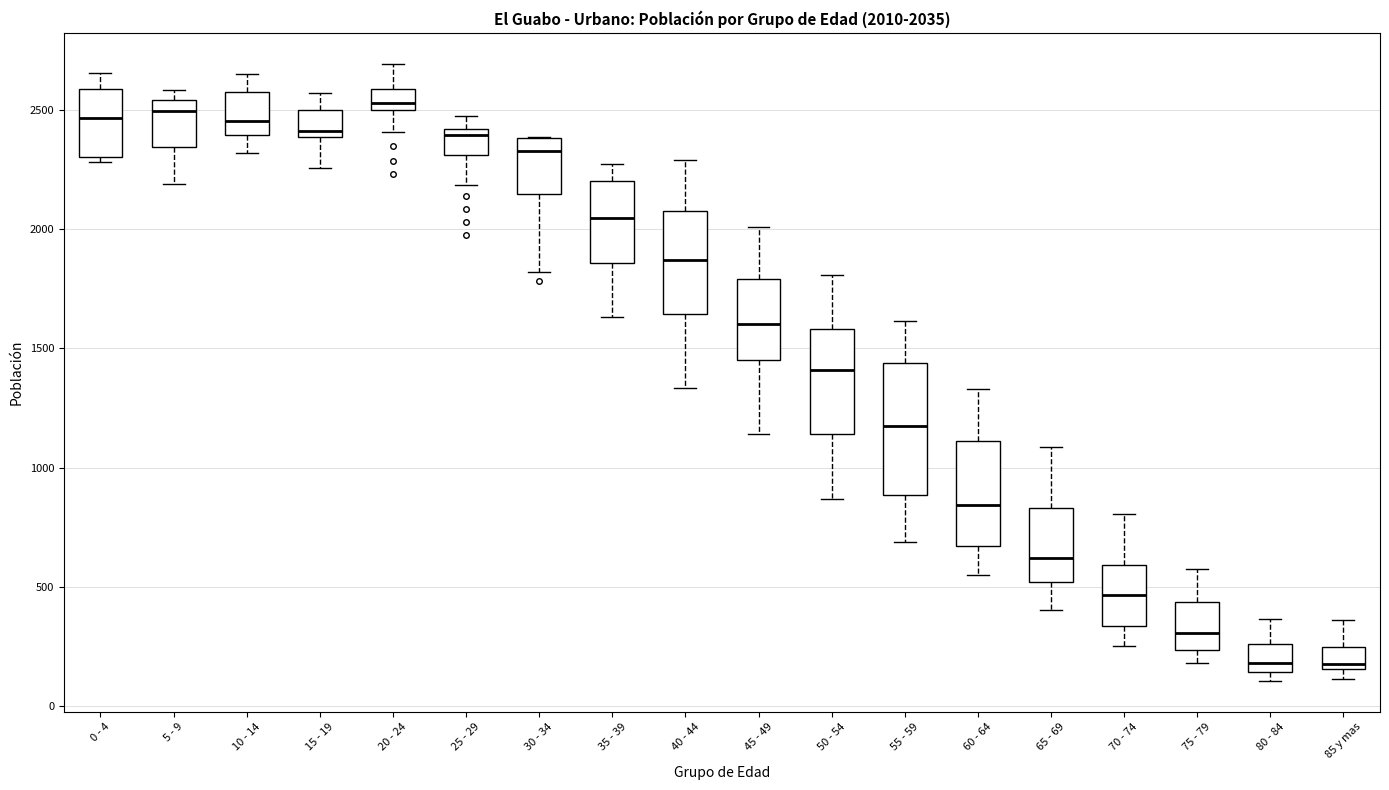

Comparing the boxes themselves (not the whiskers), which one is the tallest?

55 - 59